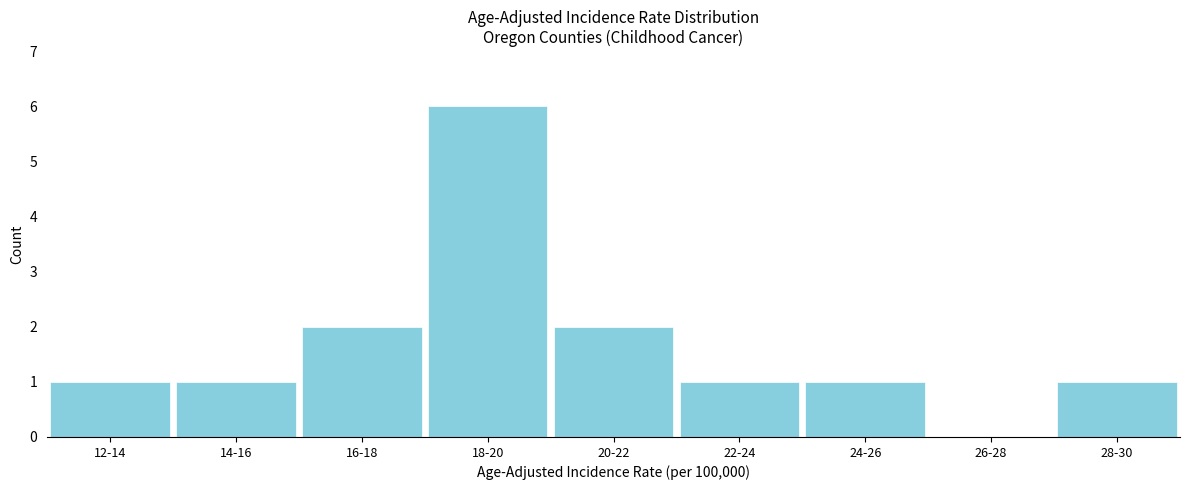

Reading left to right, list all the values displayed in this chart.

12-14=1	14-16=1	16-18=2	18-20=6	20-22=2	22-24=1	24-26=1	26-28=0	28-30=1